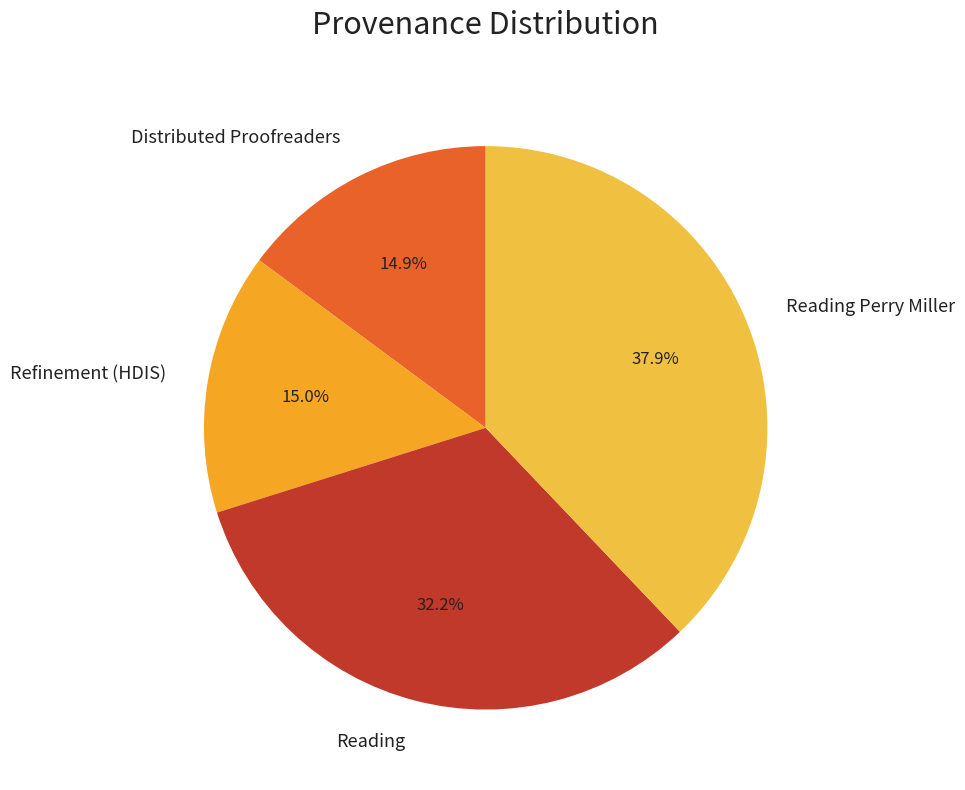

Between Distributed Proofreaders and Reading, which is larger?

Reading